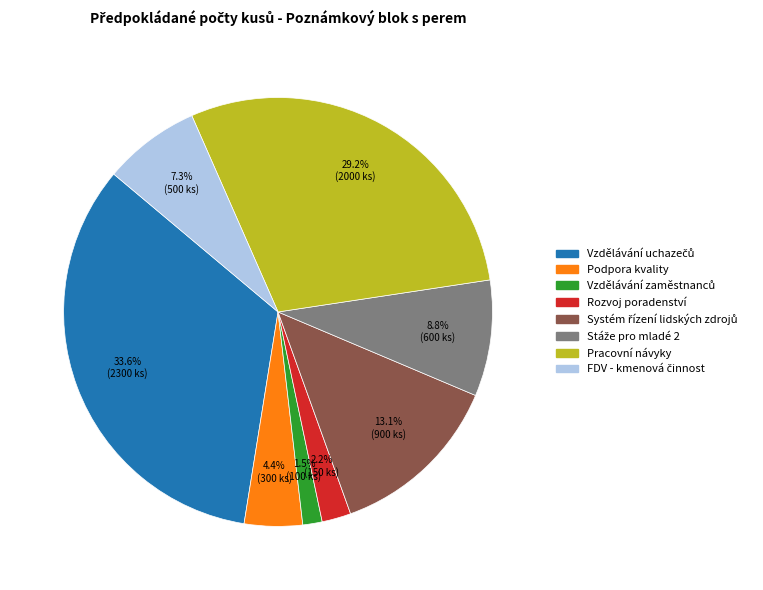

Is there a majority slice in this chart?

No